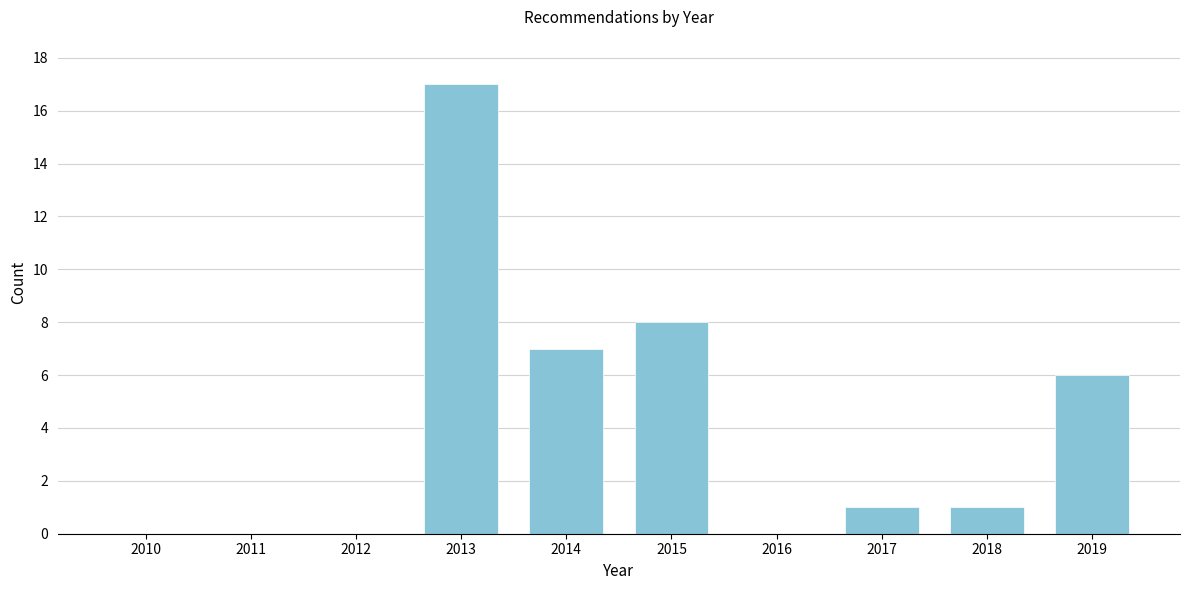

Reading left to right, extract all data points from this chart.

2010=0	2011=0	2012=0	2013=17	2014=7	2015=8	2016=0	2017=1	2018=1	2019=6